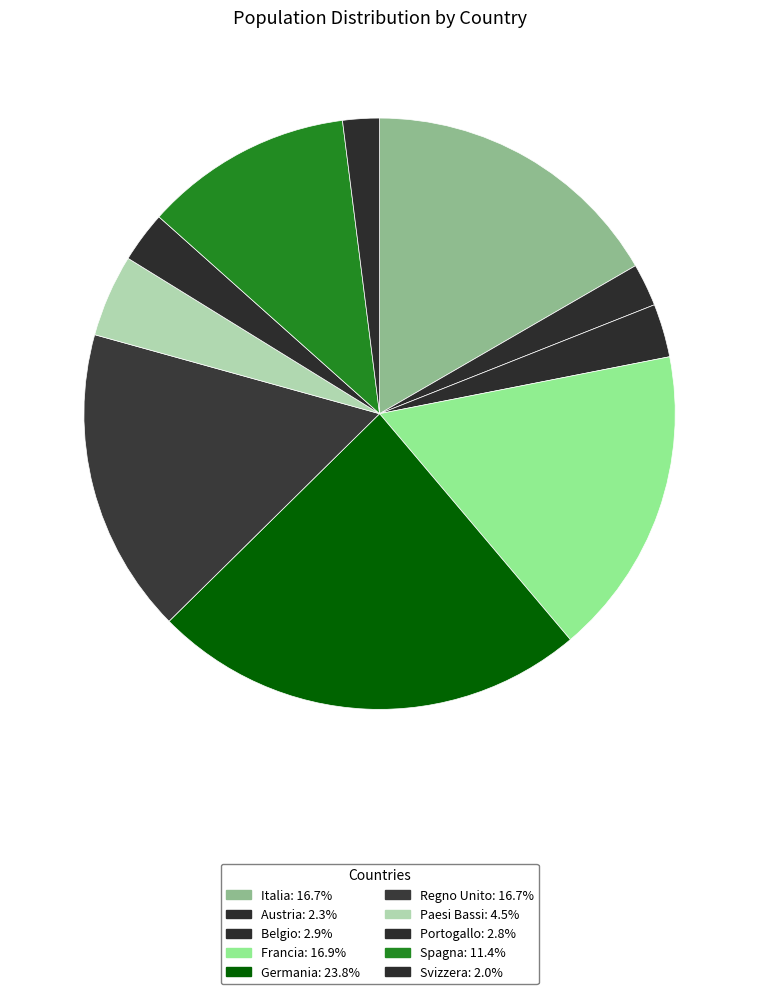

Rank the categories by value from lowest to highest.

Svizzera, Austria, Portogallo, Belgio, Paesi Bassi, Spagna, Italia, Regno Unito, Francia, Germania